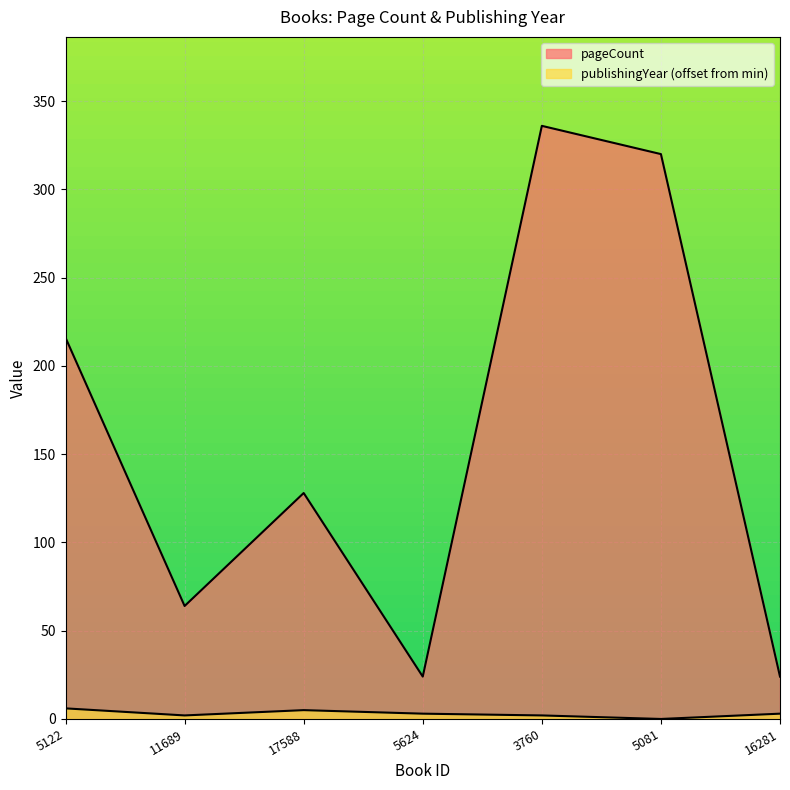

What are all the series names shown in the legend?

pageCount, publishingYear